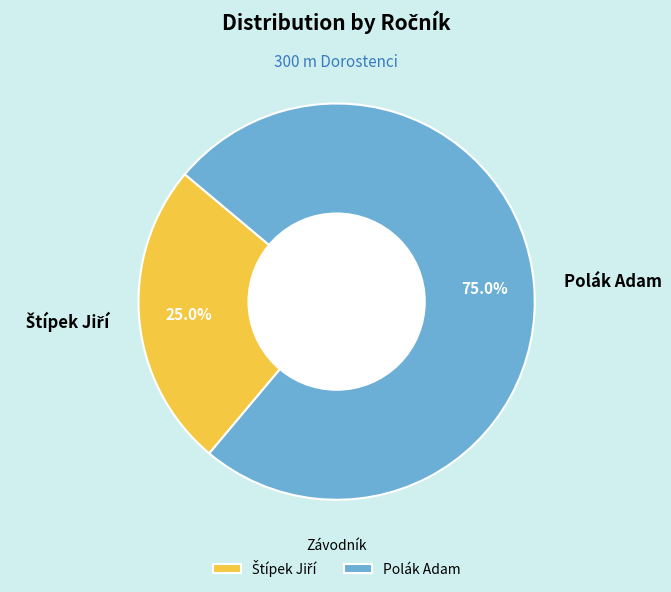

To the nearest percent, what is the average slice percentage?

50%